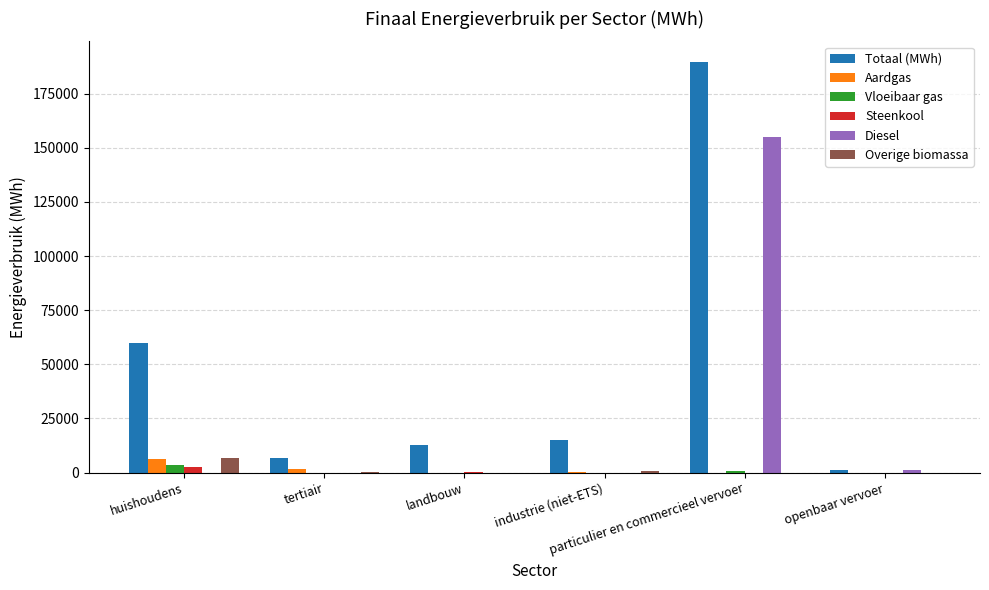

What is the maximum value shown in the chart?

189692.3